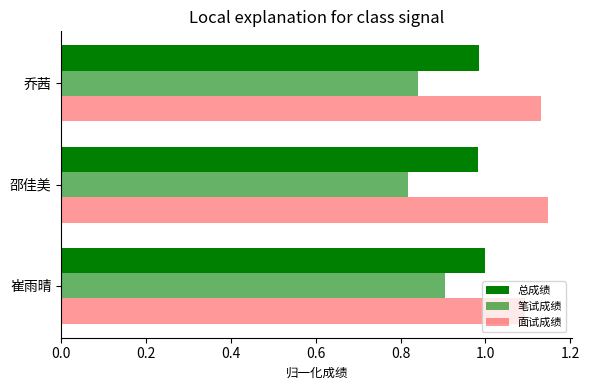

How many categories are shown in the chart?

3